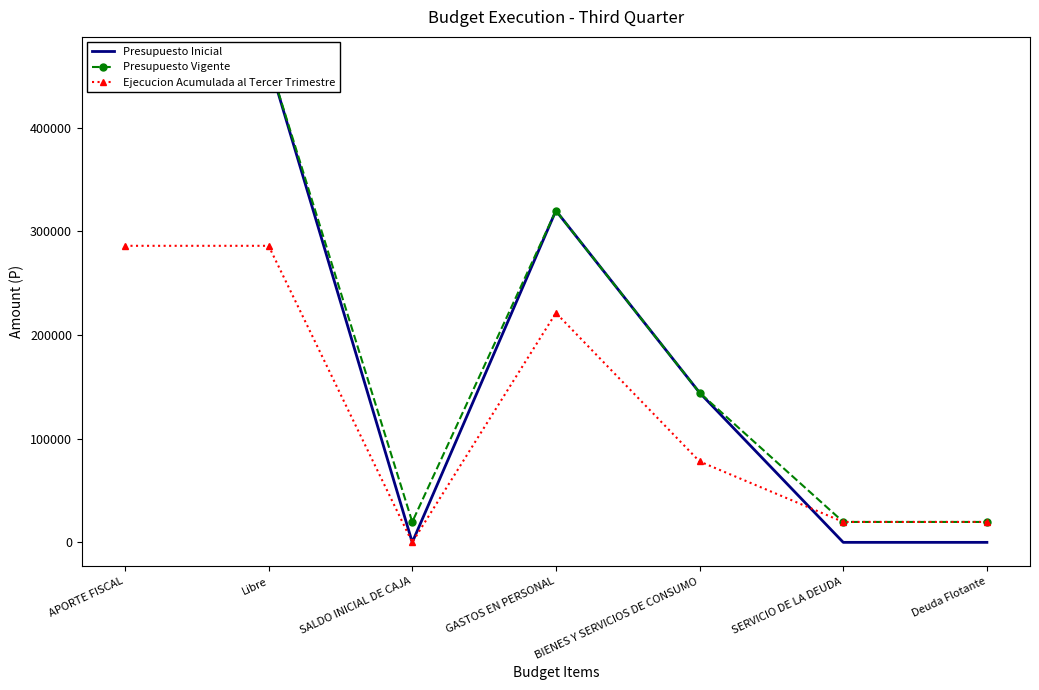

What is the average value of the Presupuesto Vigente series?

207514